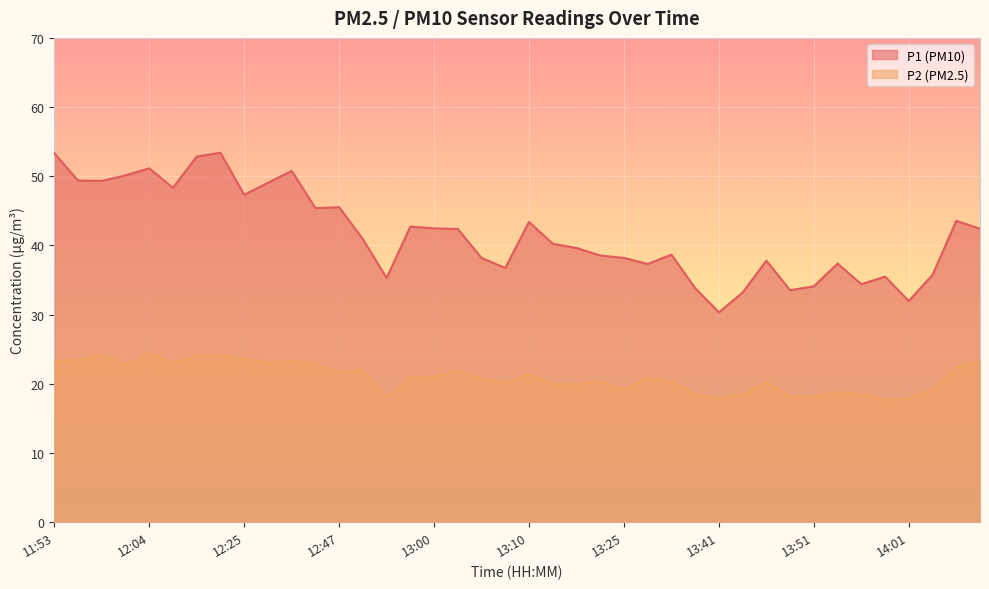

At which label is P1 closest to 41?

12:50